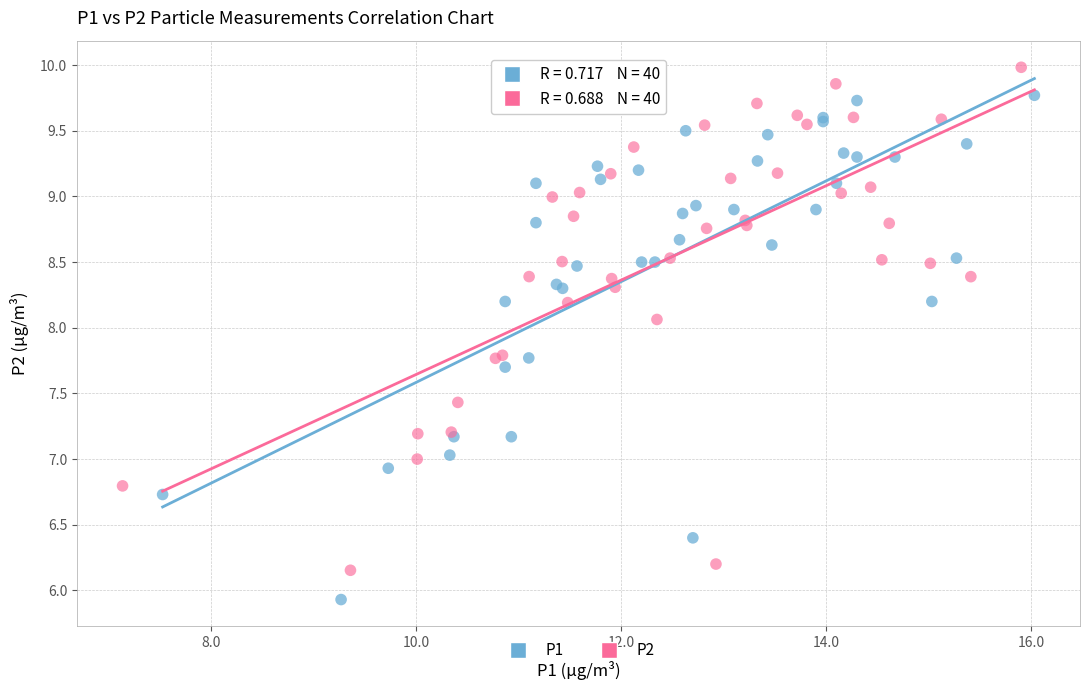

What are all the series names shown in the legend?

P1, P2